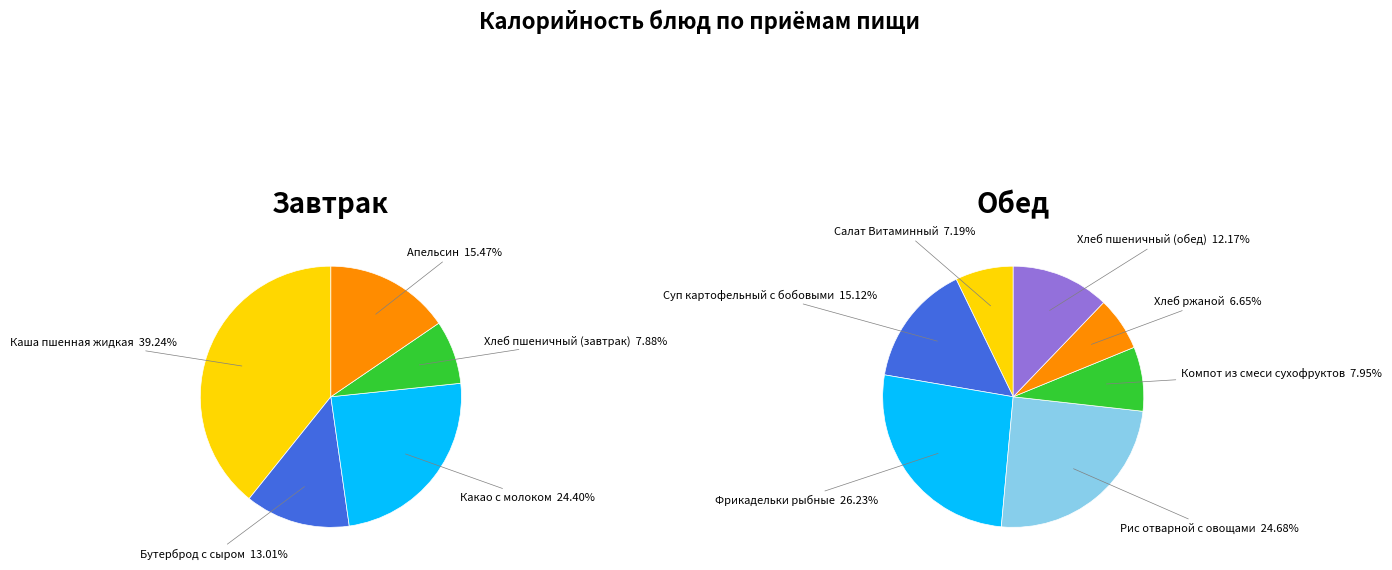

Which slice is the smallest?

Хлеб пшеничный (завтрак)